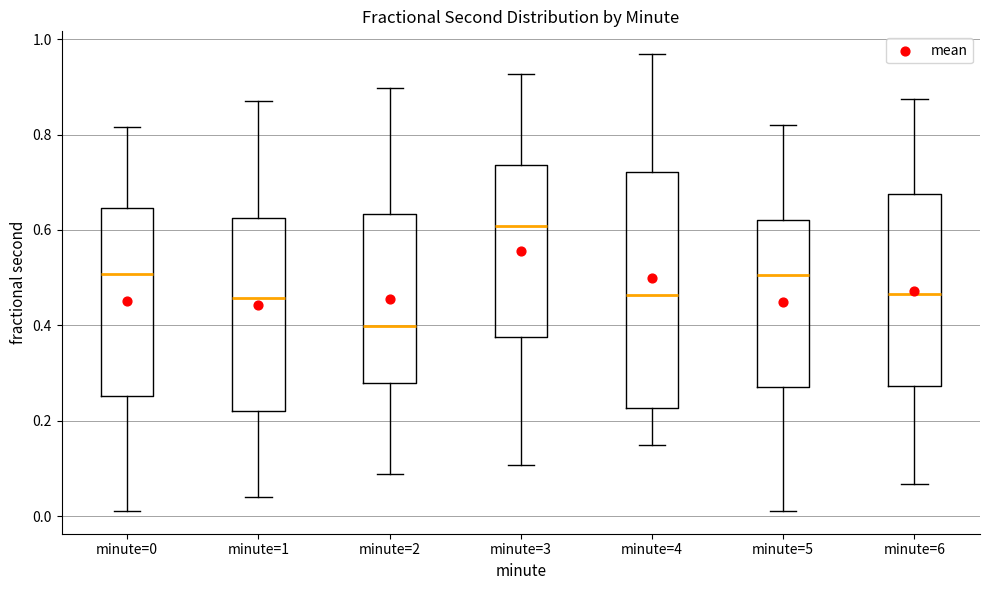

Which box is the tallest, from its lower edge to its upper edge?

minute=4